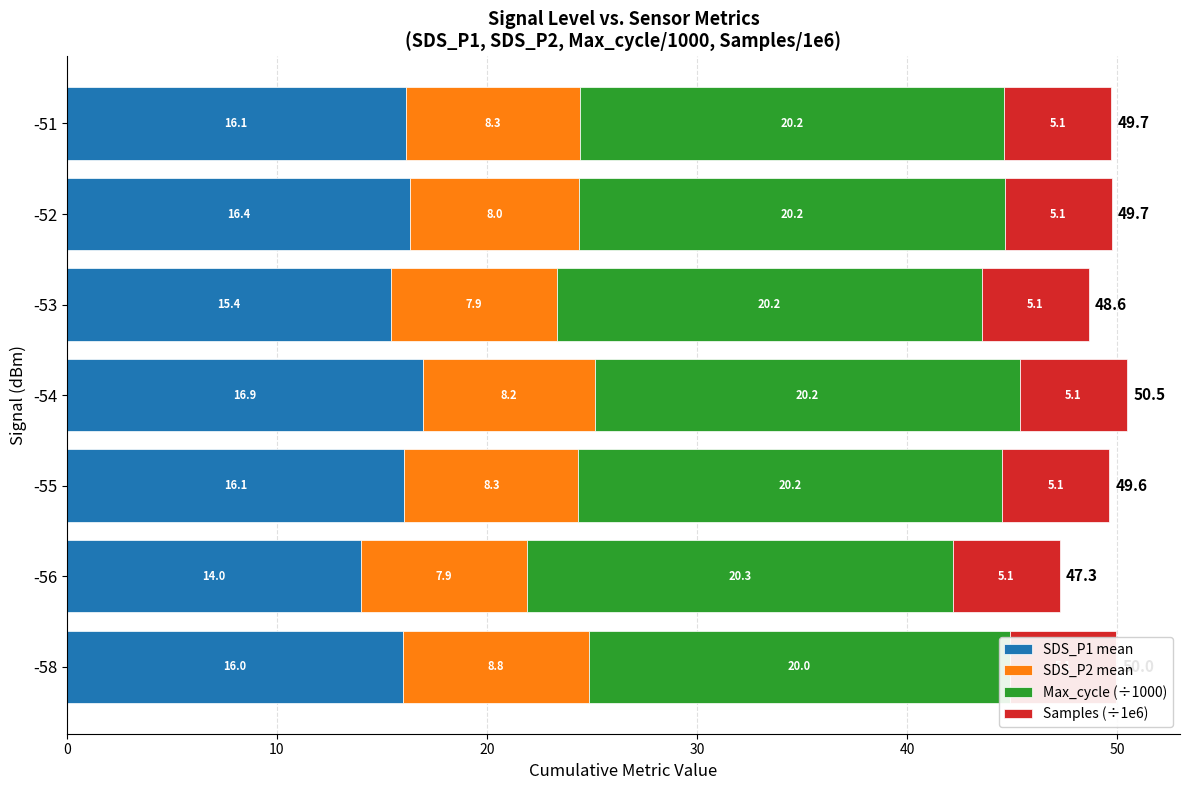

How many series are shown in this chart?

4